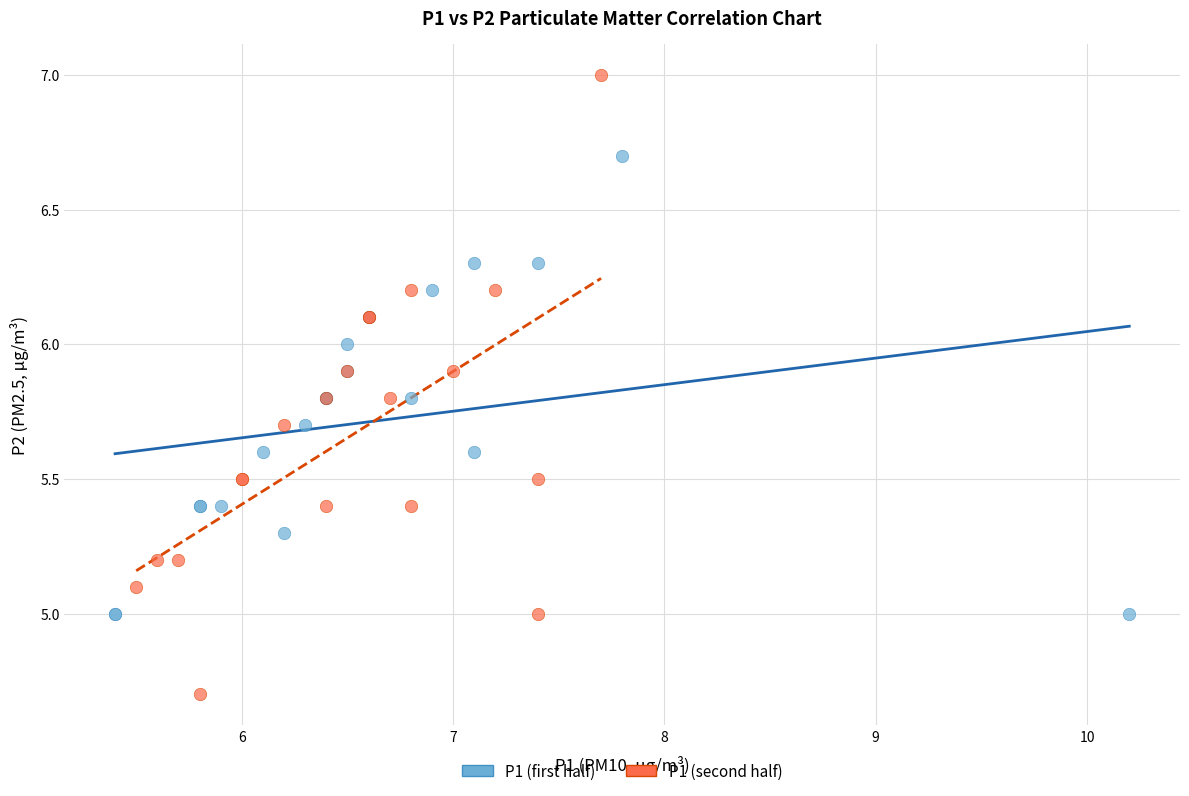

Which series contains the lowest Y value?

P1 (second half)